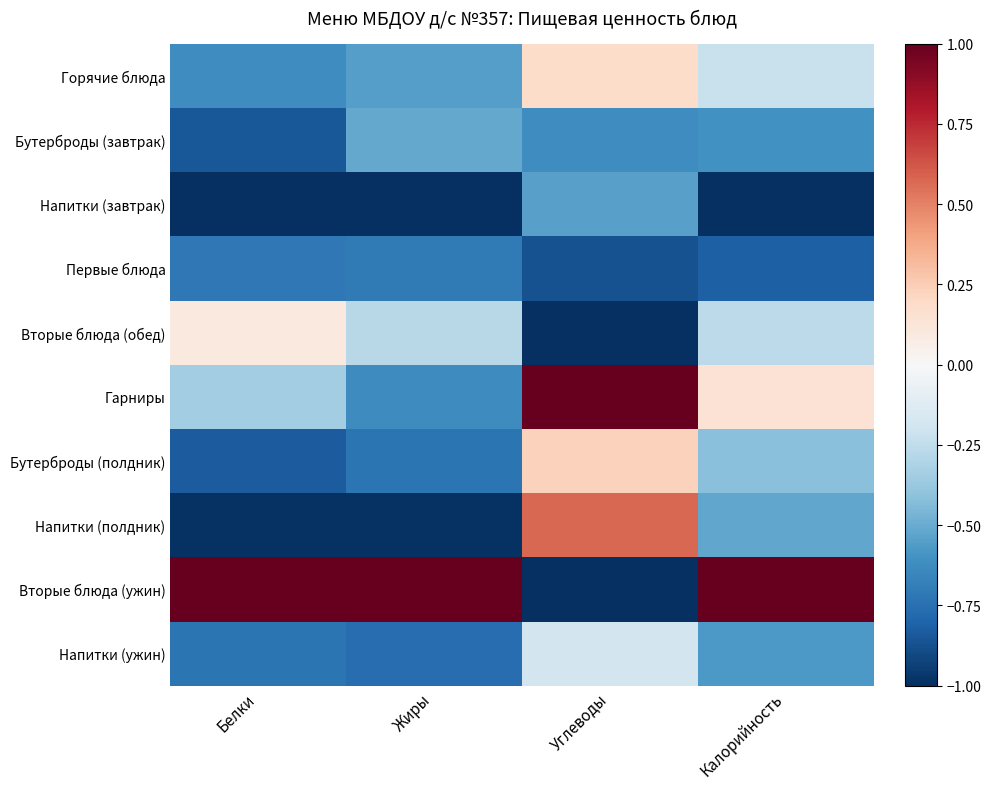

Rank the series at Белки from highest to lowest value.

Вторые блюда (ужин), Вторые блюда (обед), Гарниры, Горячие блюда, Первые блюда, Напитки (ужин), Бутерброды (полдник), Бутерброды (завтрак), Напитки (полдник), Напитки (завтрак)